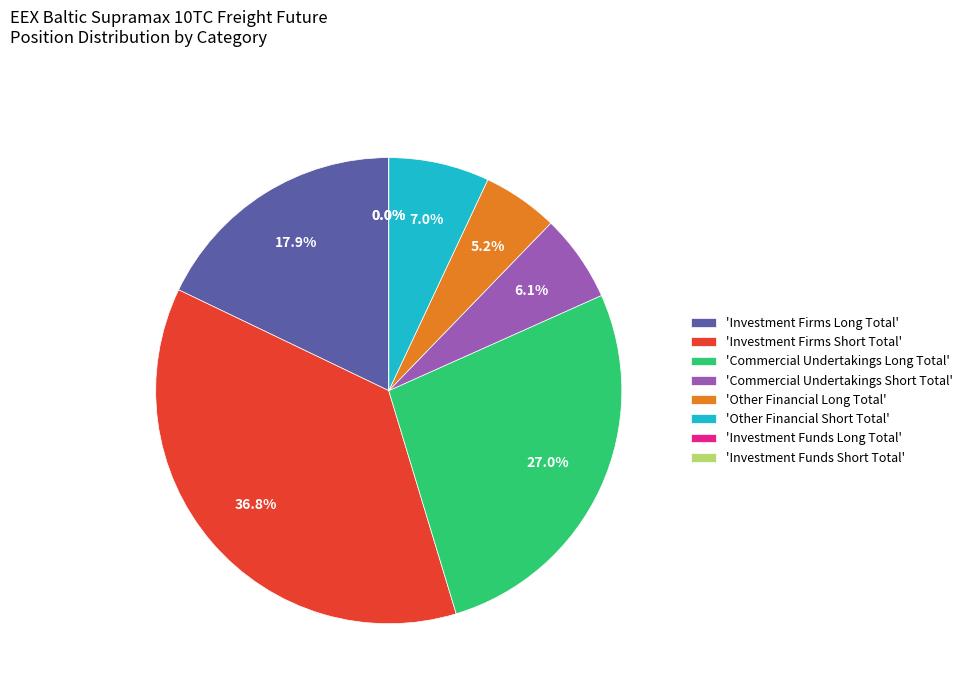

How many slices are in this pie chart?

8